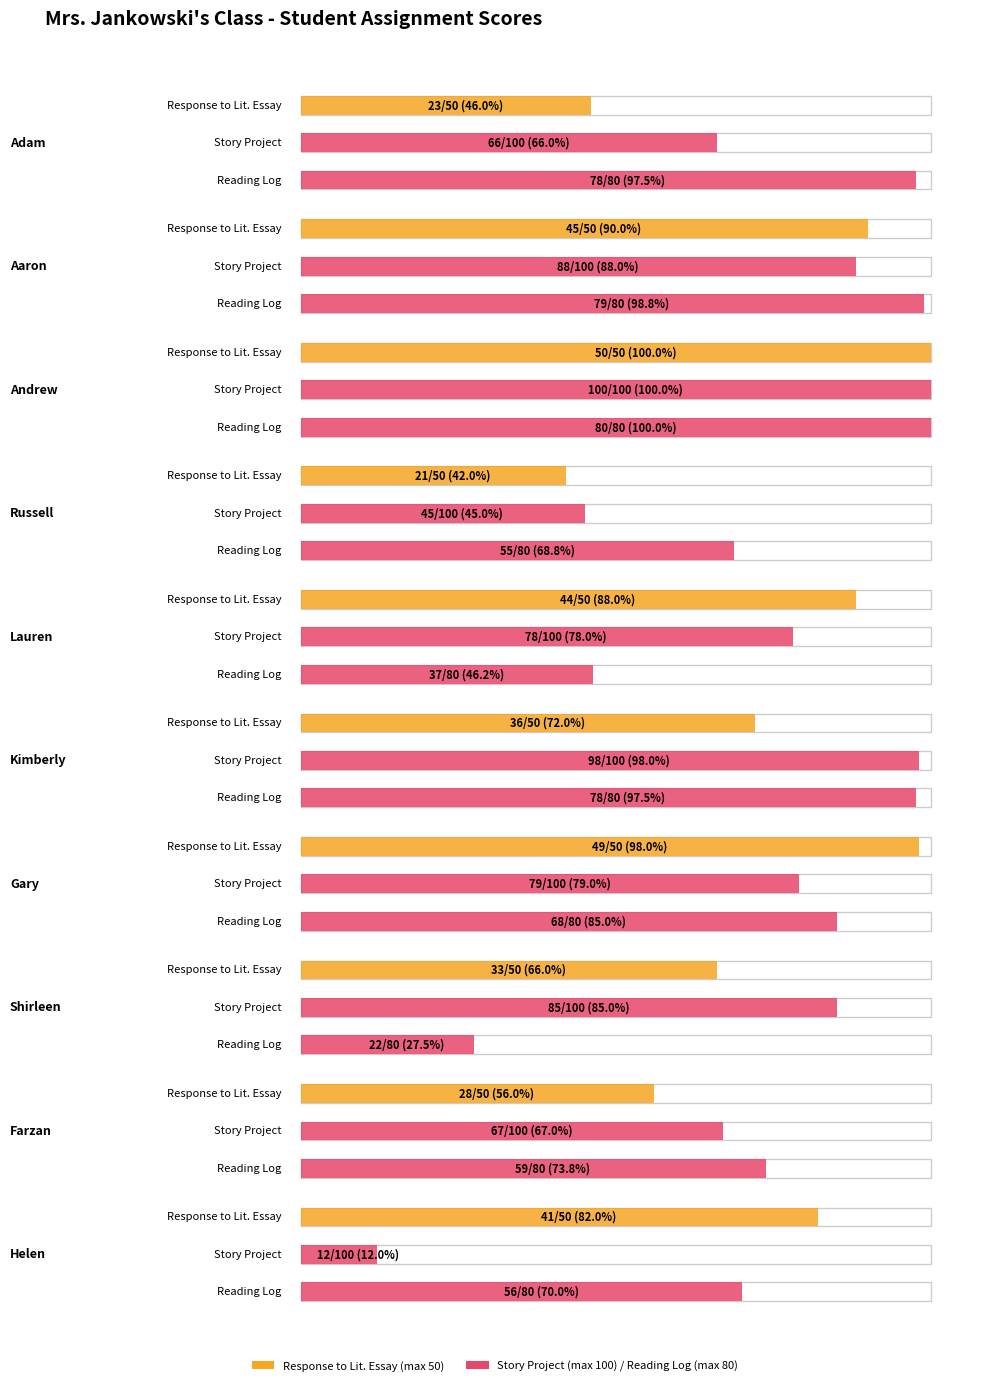

Reading left to right, transcribe all the data shown in this chart.

Response to Lit. Essay: 23	45	50	21	44	36	49	33	28	41
Story Project: 66	88	100	45	78	98	79	85	67	12
Reading Log: 78	79	80	55	37	78	68	22	59	56